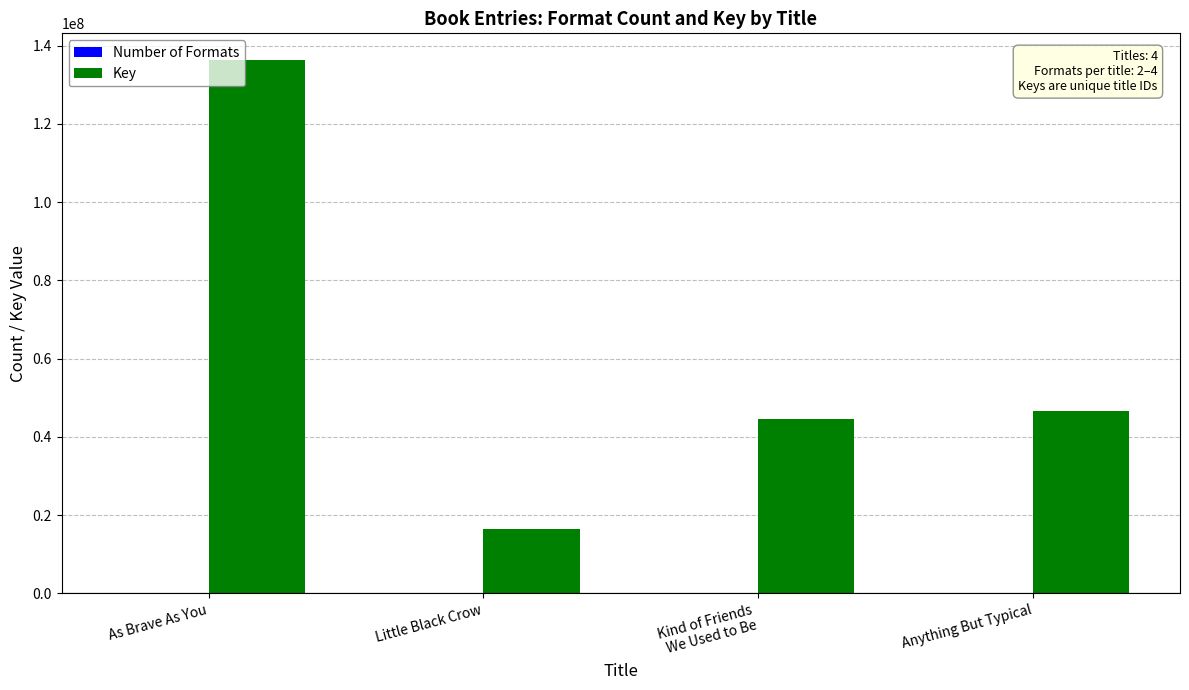

Which category has the highest value across all series?

As Brave As You